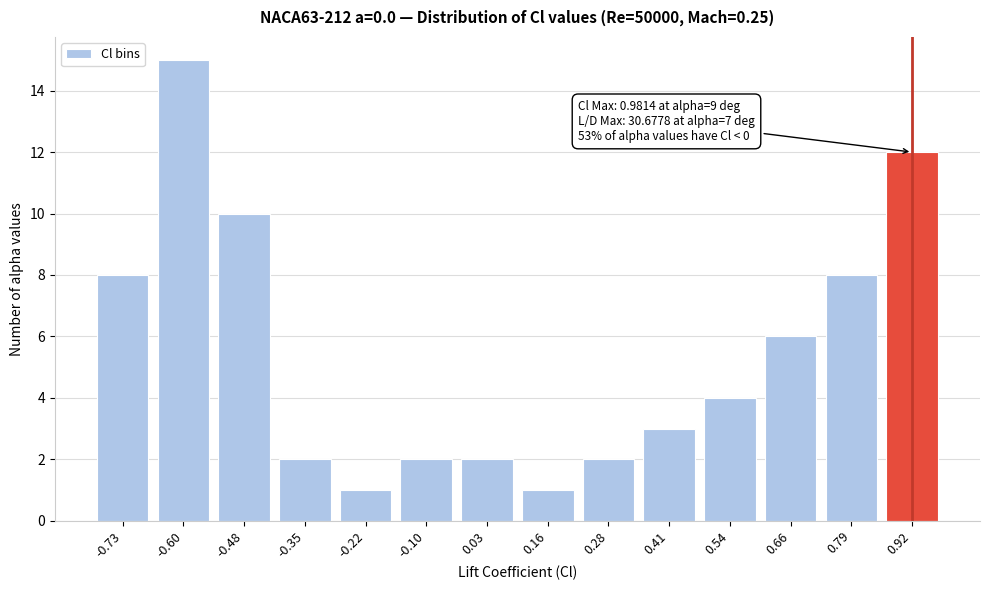

Reading left to right, what are all the values shown in this chart?

8	15	10	2	1	2	2	1	2	3	4	6	8	12